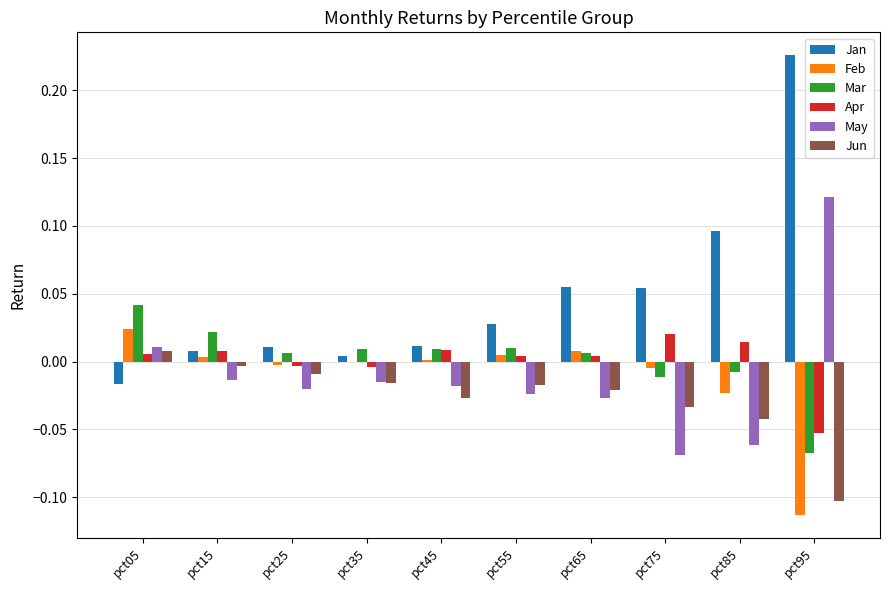

Is the value of Jan at pct25 greater than the value of Jun at pct15?

Yes